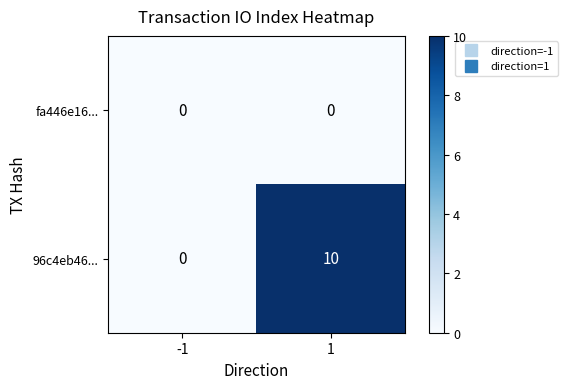

Which series has the largest total across all categories?

96c4eb46...